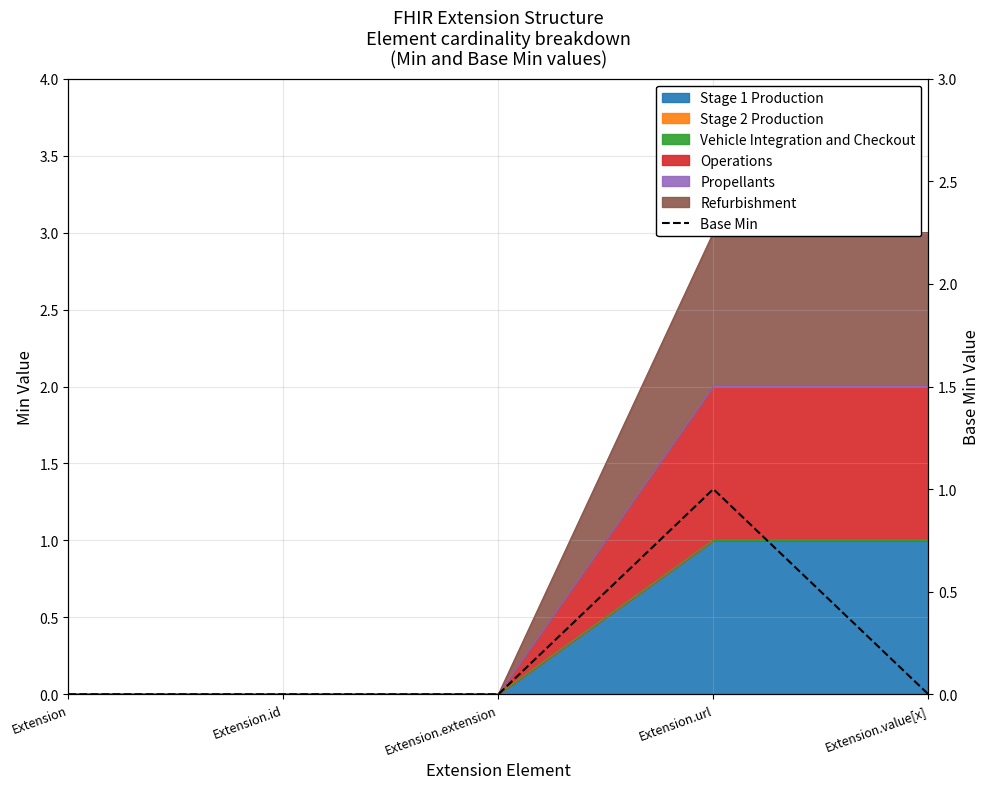

Reading left to right, list all the values displayed in this chart.

Extension=0	Extension.id=0	Extension.extension=0	Extension.url=1	Extension.value[x]=0